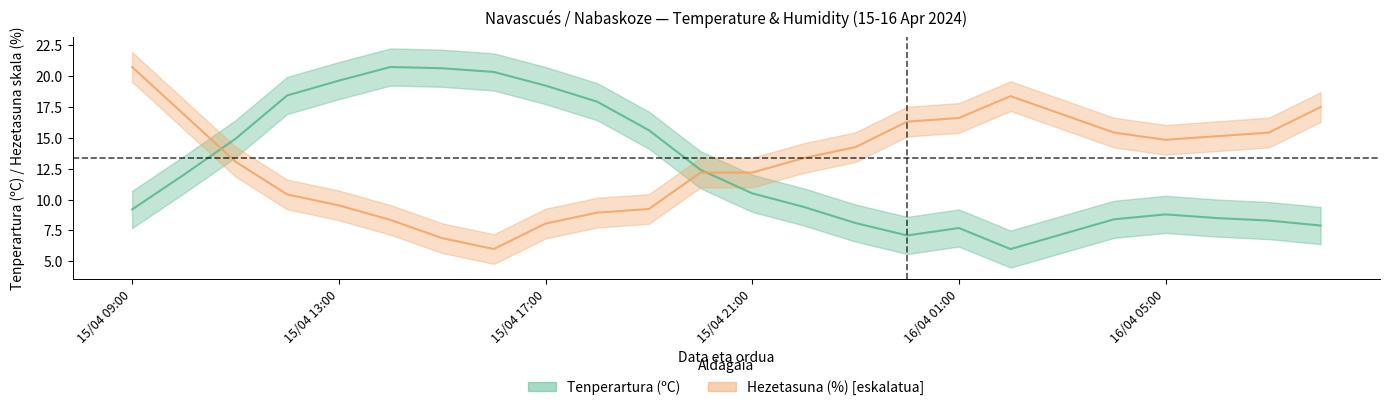

Which category has the lowest value in the Hezetasuna (%) series?

15/04 16:00